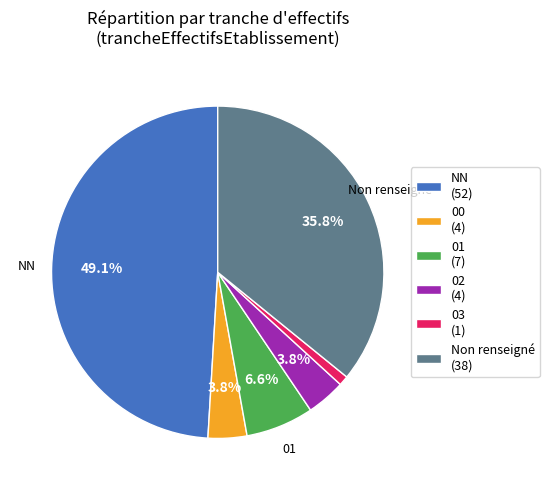

What is the ratio of the value at 02 (4) to the value at 03 (1)?

4.0